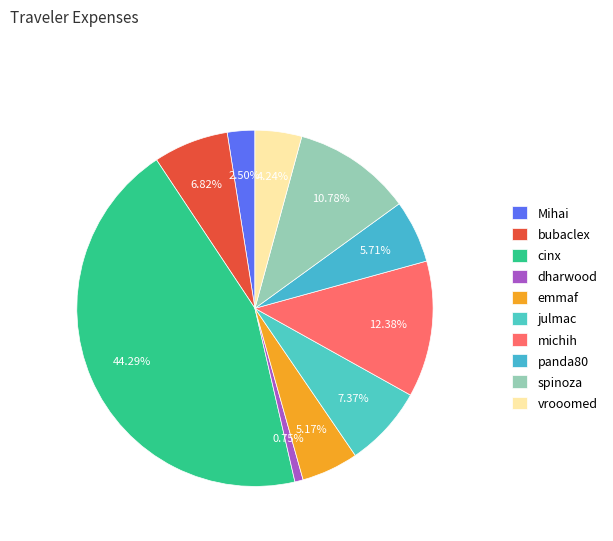

To the nearest percent, what is the combined percentage of julmac and vrooomed?

12%